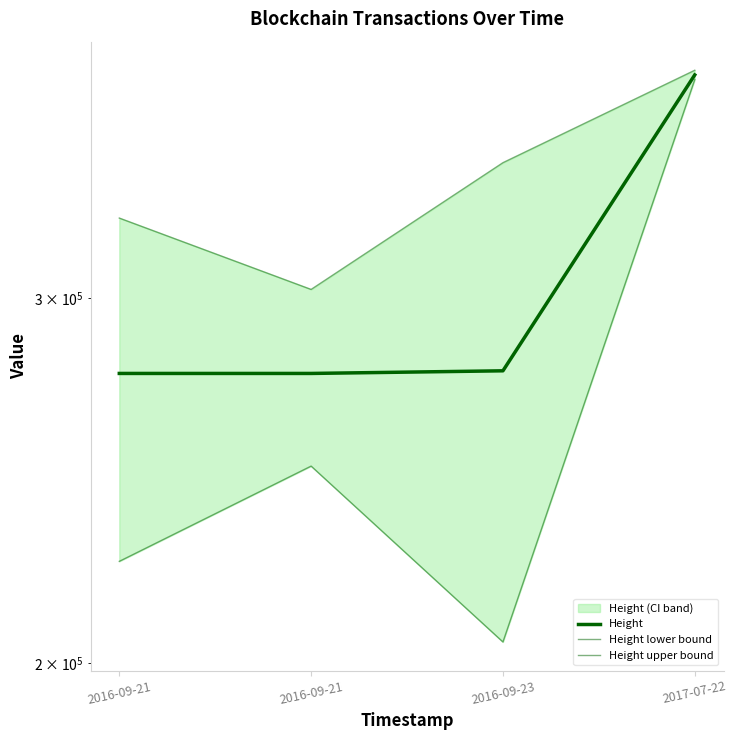

Where is the first local maximum for Height lower bound?

2016-09-21